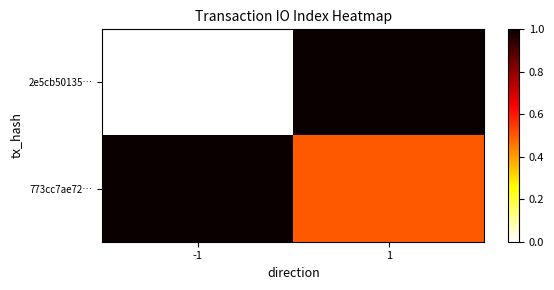

Reading right to left, transcribe all the data shown in this chart.

2e5cb50135…: 1=1.0	-1=0.0
773cc7ae72…: 1=0.5	-1=1.0